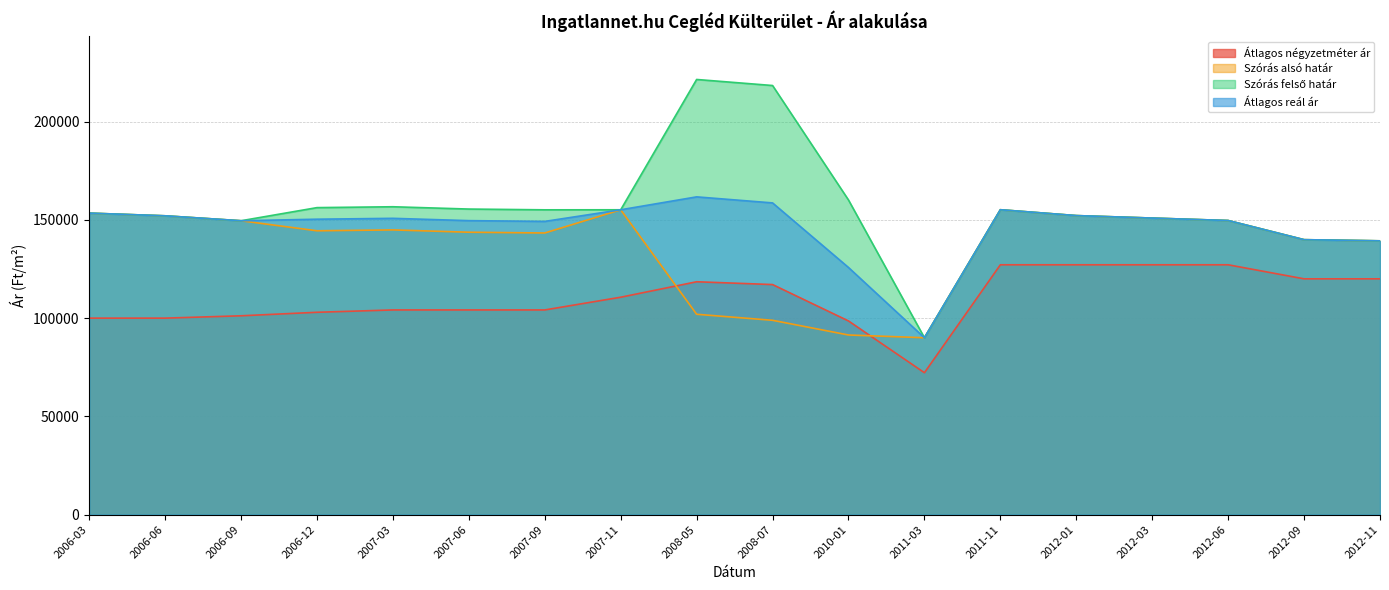

Is the value of Szórás felső határ at 2007-11 greater than the value of Szórás alsó határ at 2011-03?

Yes